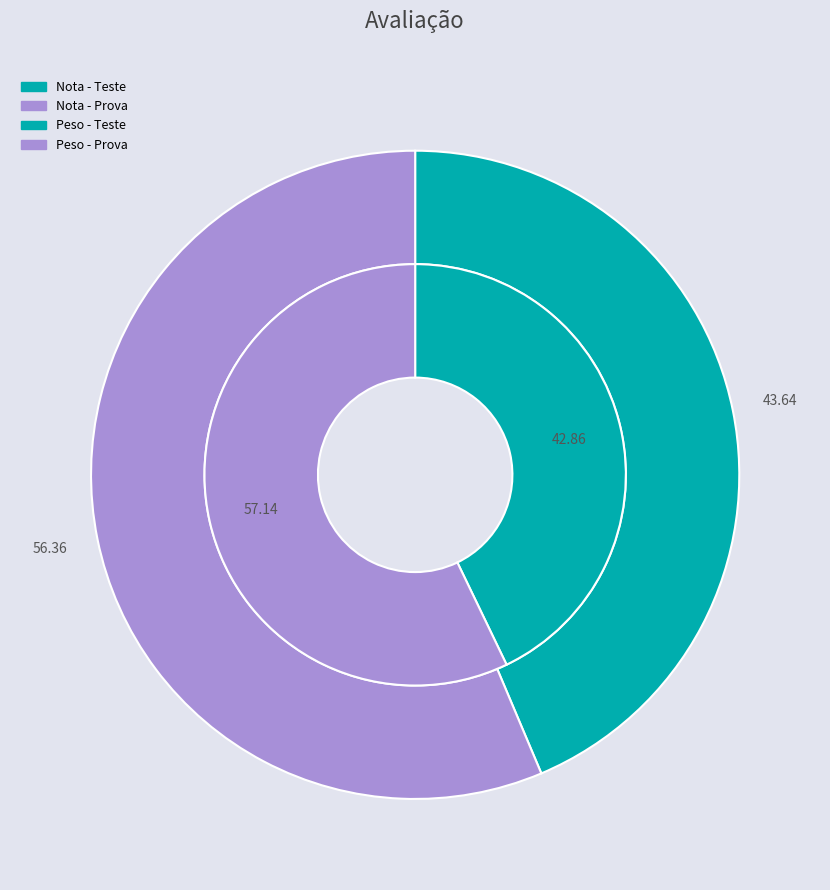

What percentage is the Teste slice, to the nearest percent?

43%